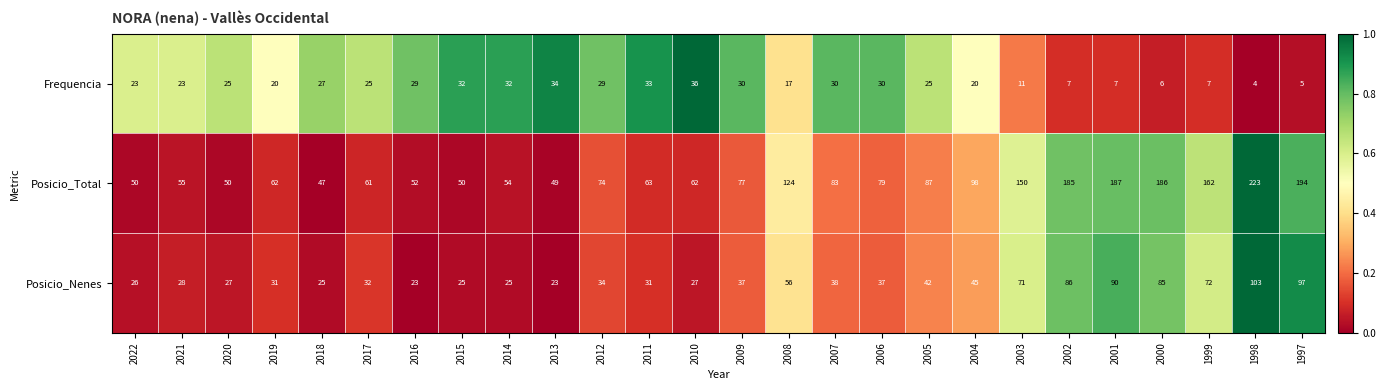

Which series changed the most between 2006 and 2004?

Posicio_Total